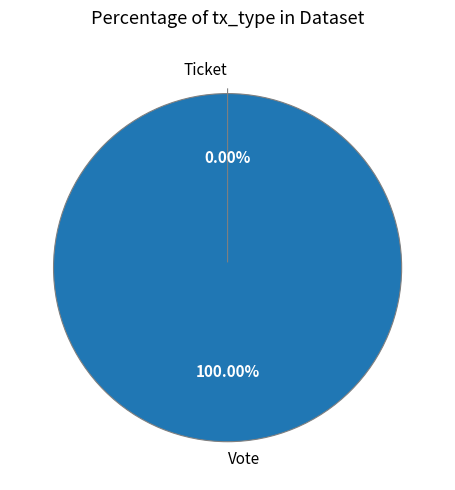

To the nearest percent, what is the combined percentage of Vote and Ticket?

100%